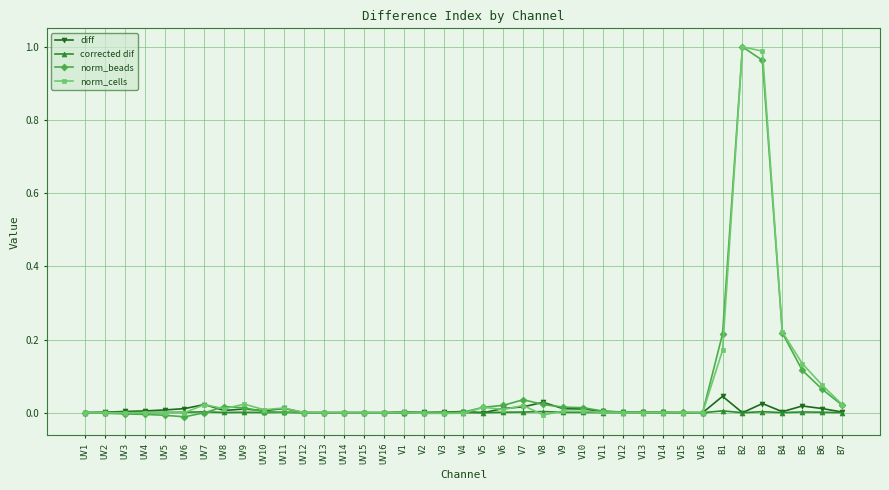

What is the label of the 15th point from the left?

UV15